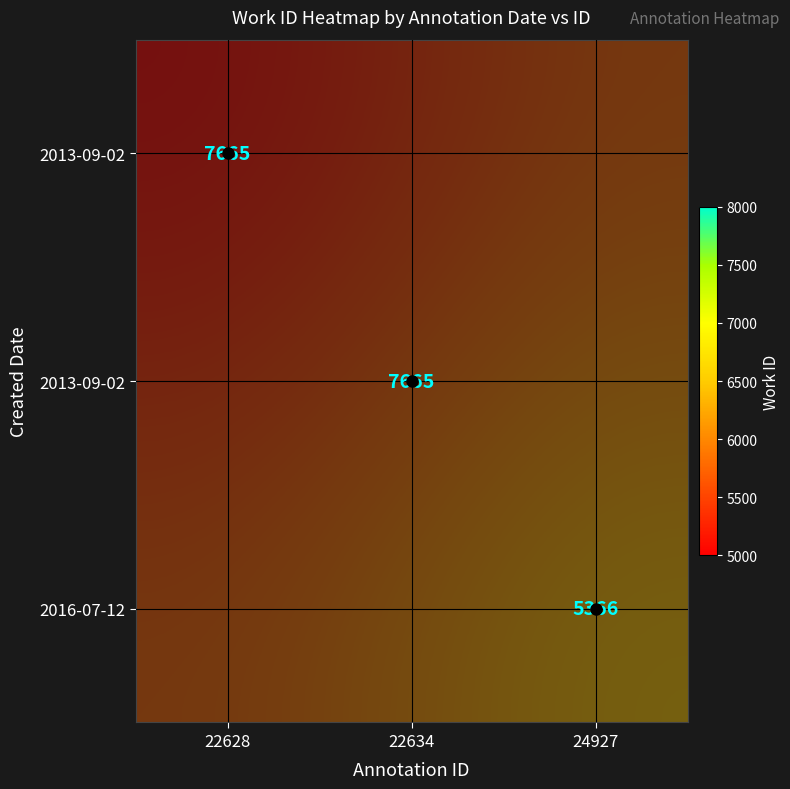

What is the difference between the highest and lowest values at 22634?

1000